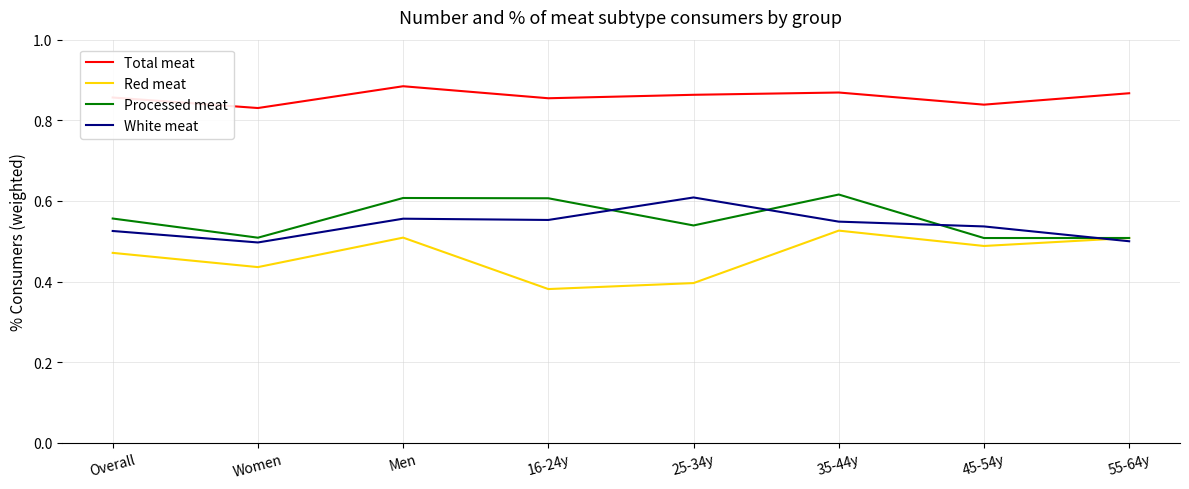

True or false: Total meat and Red meat intersect in this chart.

False